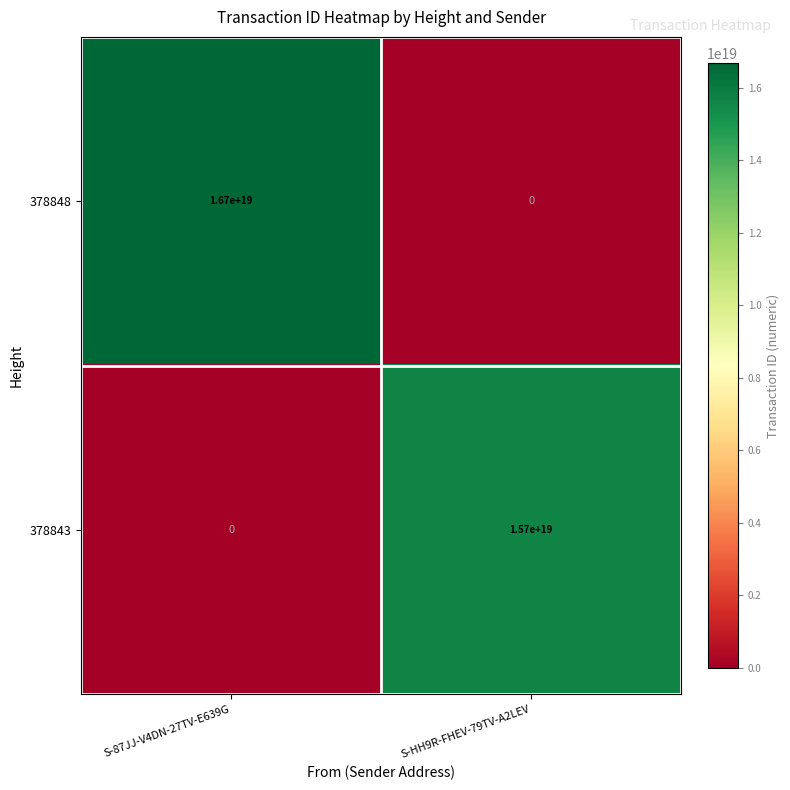

Which series changed the most between S-87JJ-V4DN-27TV-E639G and S-HH9R-FHEV-79TV-A2LEV?

378848